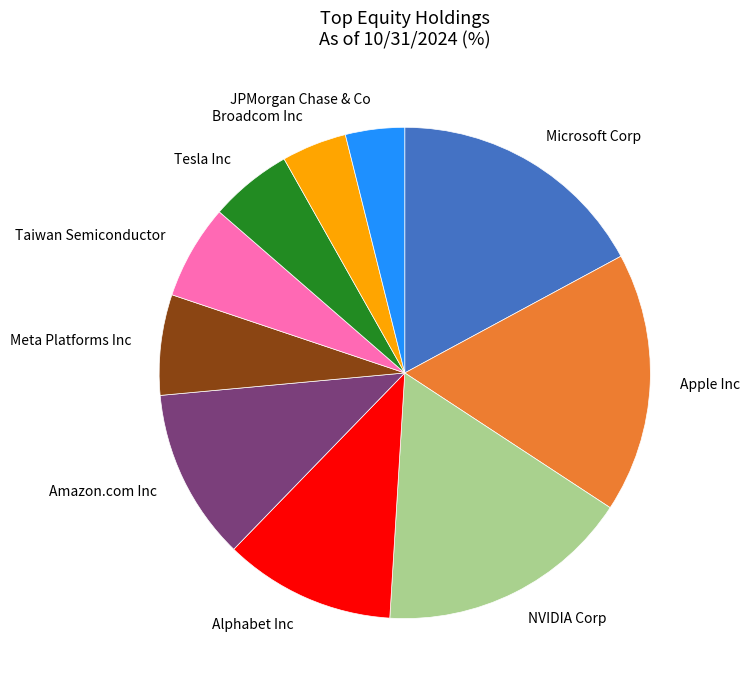

How many segments does this pie chart have?

10